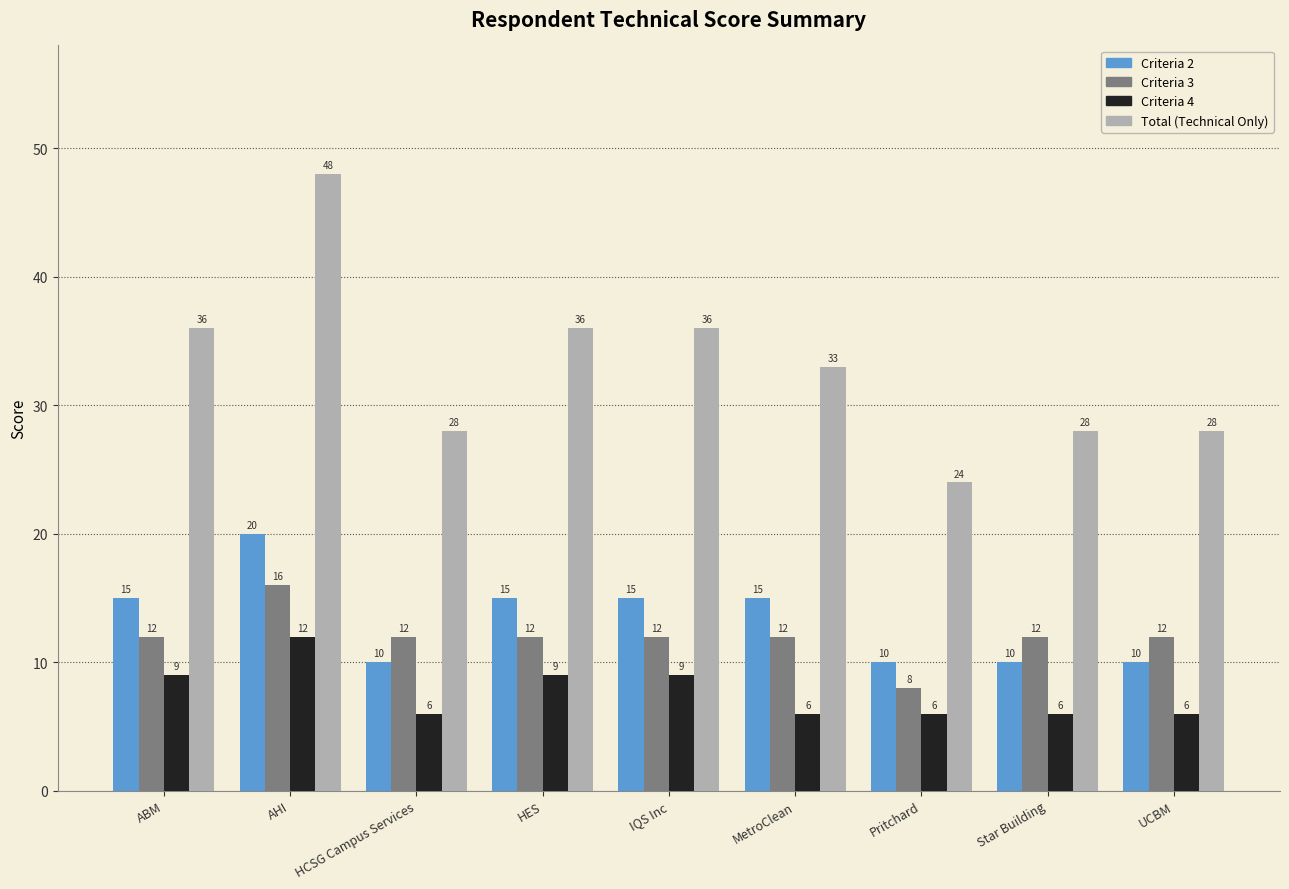

The Total (Technical Only) series shows 56 at HES. True or false?

False